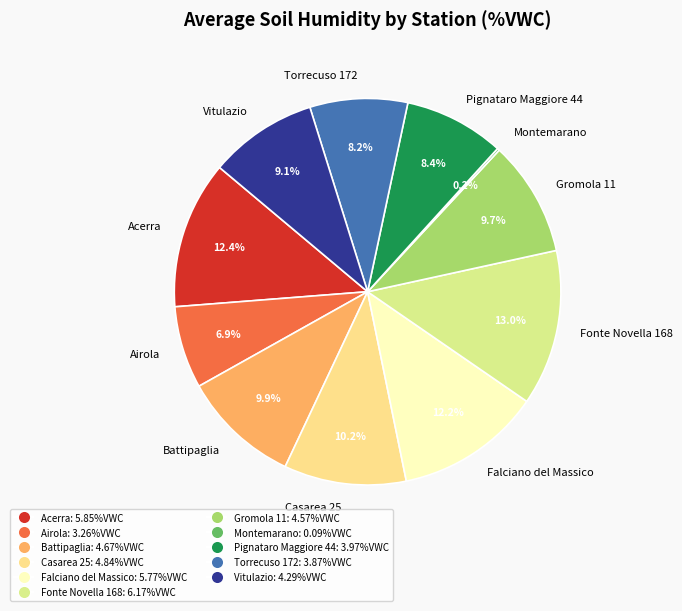

What is the largest slice in the pie chart?

Fonte Novella 168